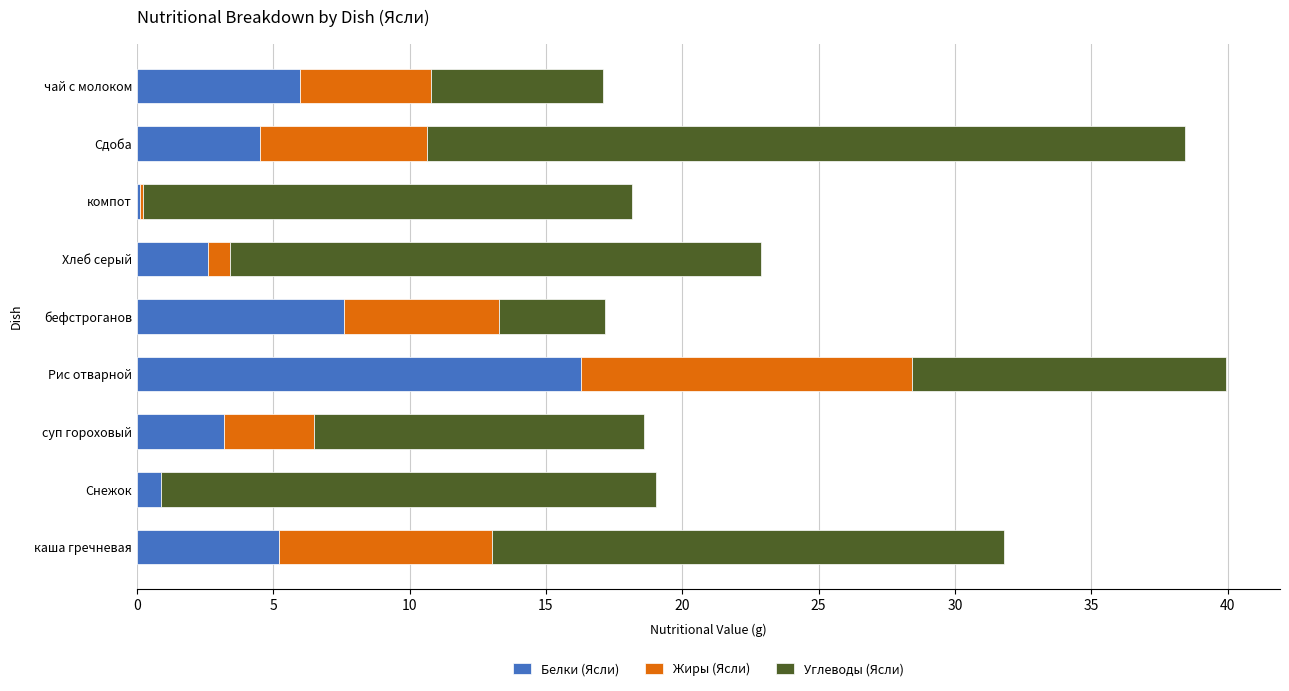

The value of Белки (Ясли) at бефстроганов is 4.5. True or false?

False